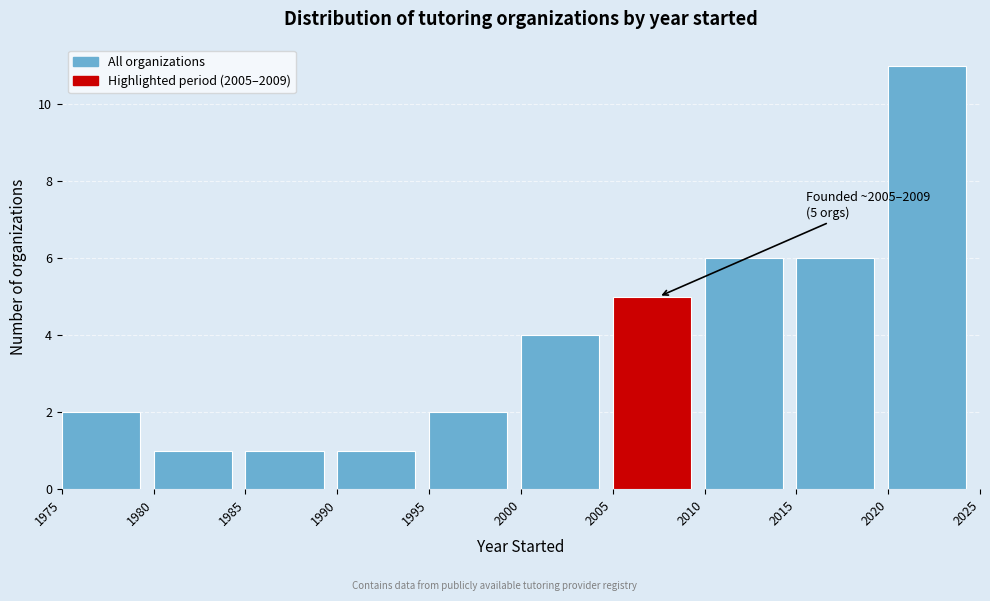

Which range on the x-axis has the tallest bar?

2020 to 2025